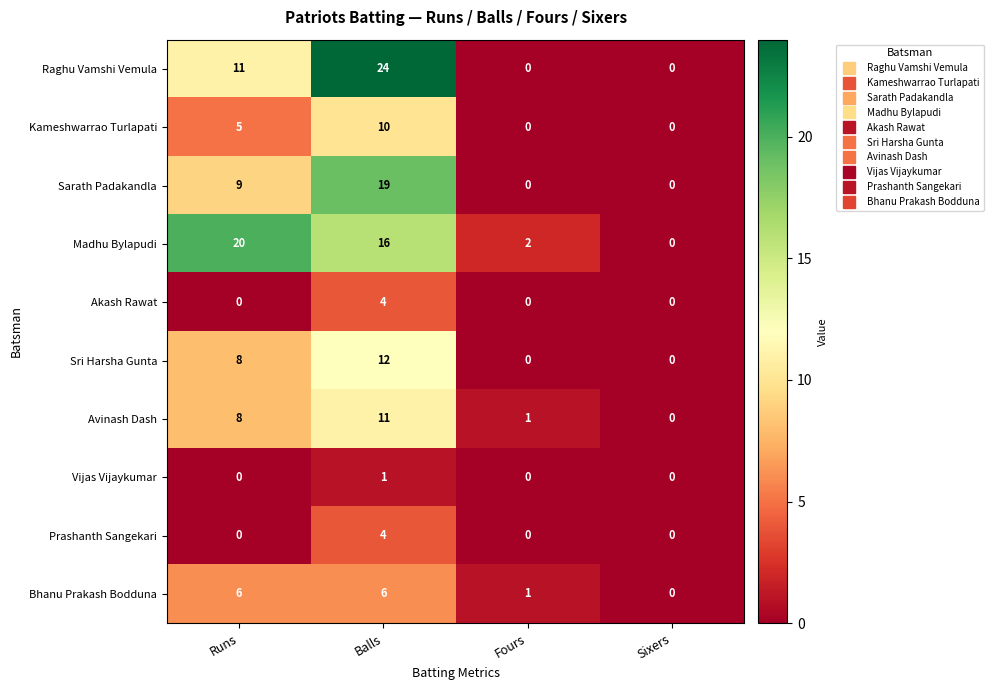

What is the difference between the maximum and minimum values in the Kameshwarrao Turlapati series?

10